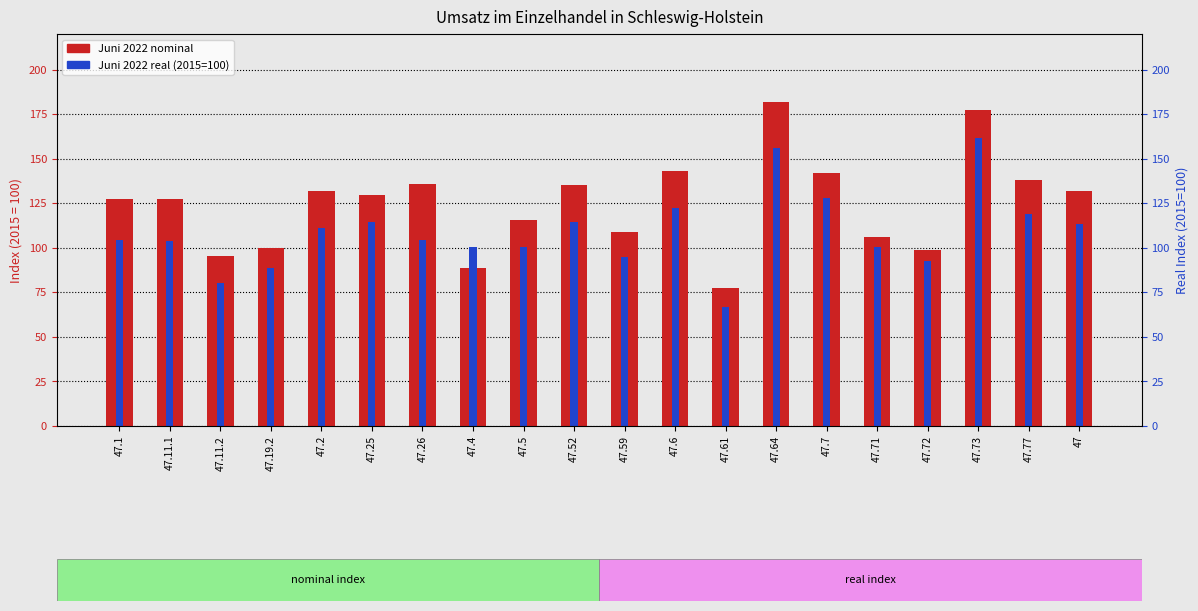

What is the label of the 13th bar from the left?

47.61